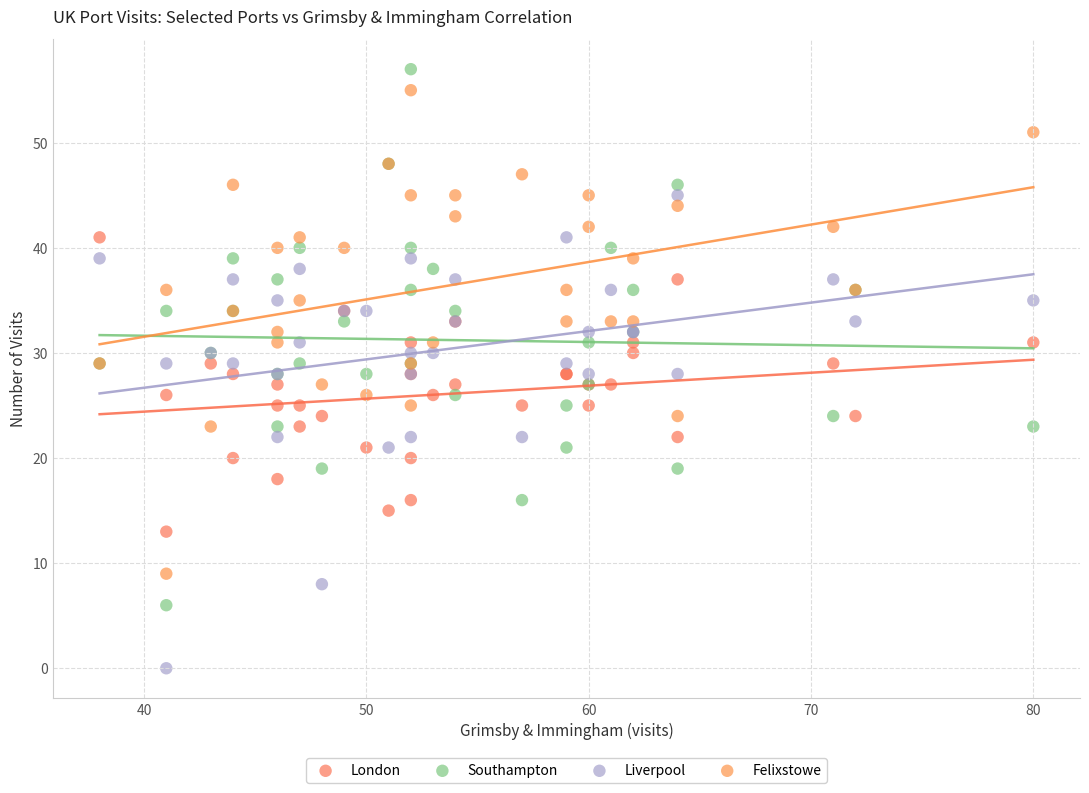

What are all the series names shown in the legend?

London, Southampton, Liverpool, Felixstowe